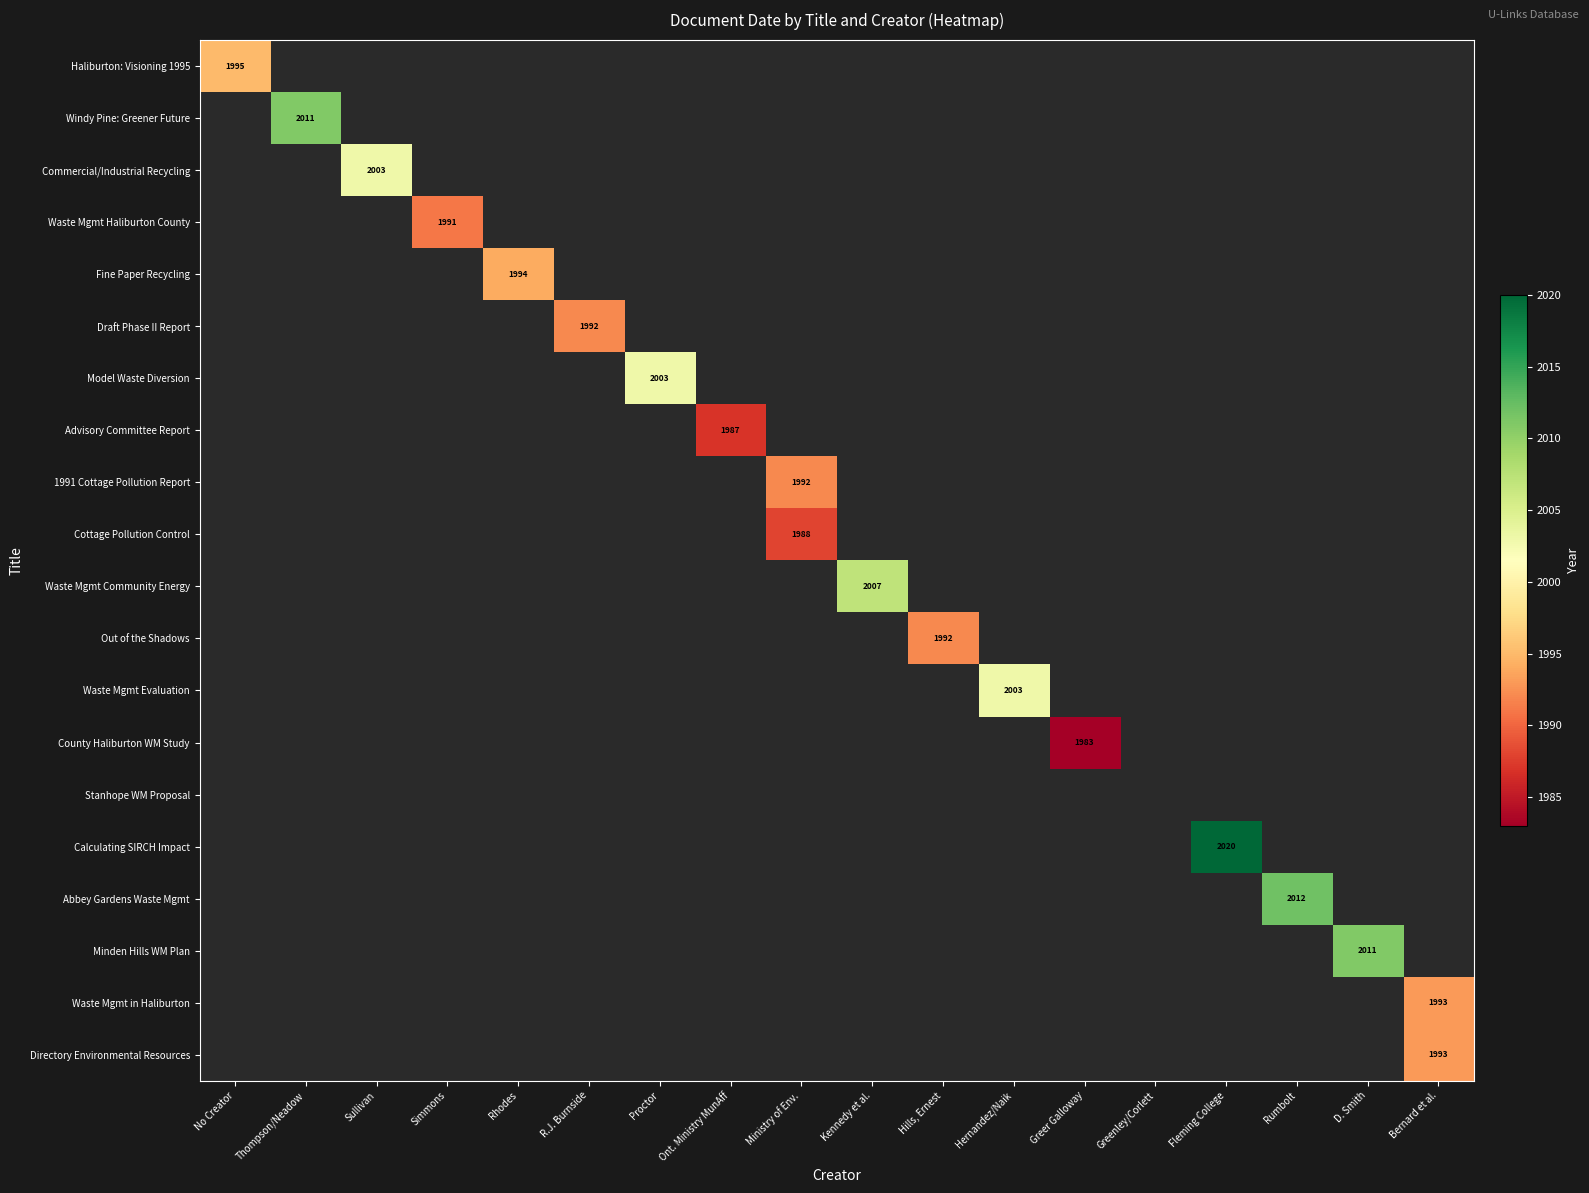

Which series has the largest total across all categories?

Calculating SIRCH Impact